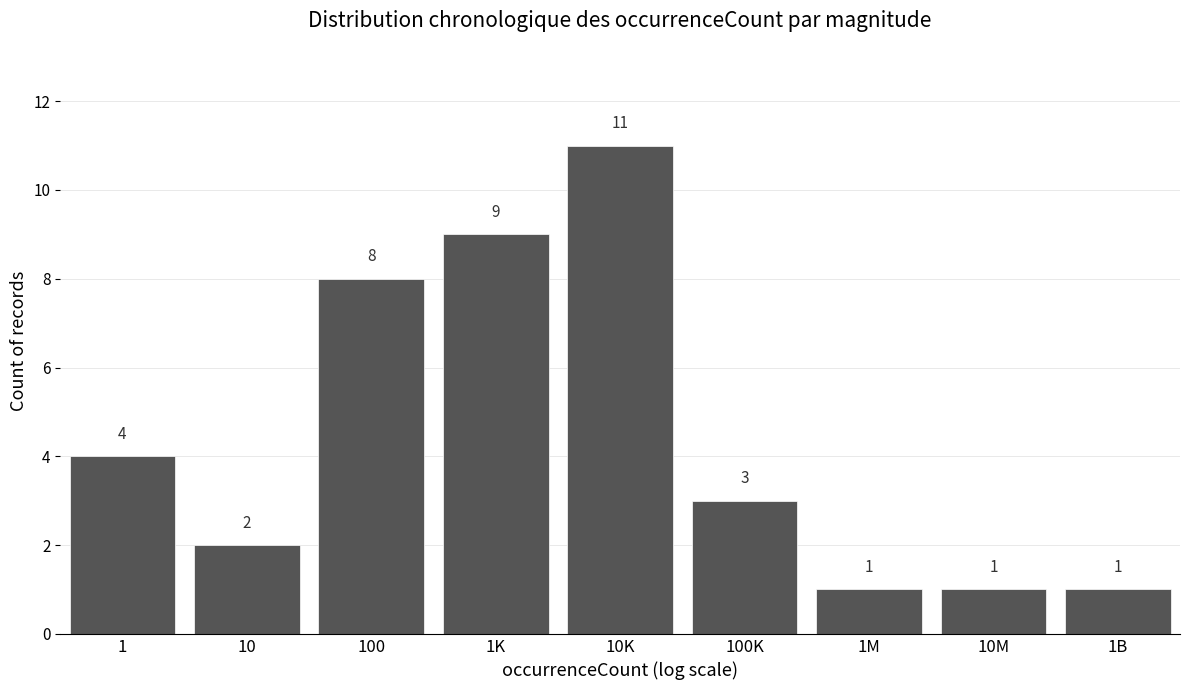

Reading left to right, list all the values displayed in this chart.

1=4	10=2	100=8	1K=9	10K=11	100K=3	1M=1	10M=1	1B=1